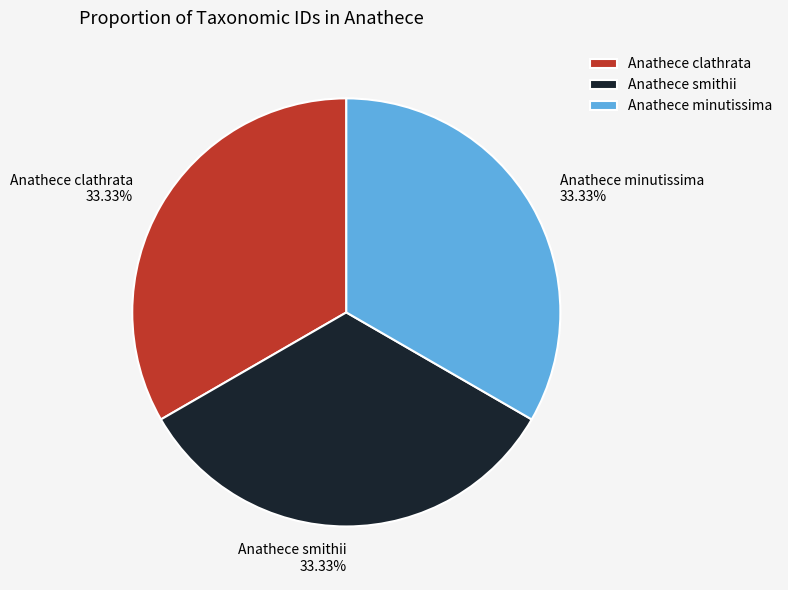

To the nearest percent, what portion does Anathece clathrata represent?

33%